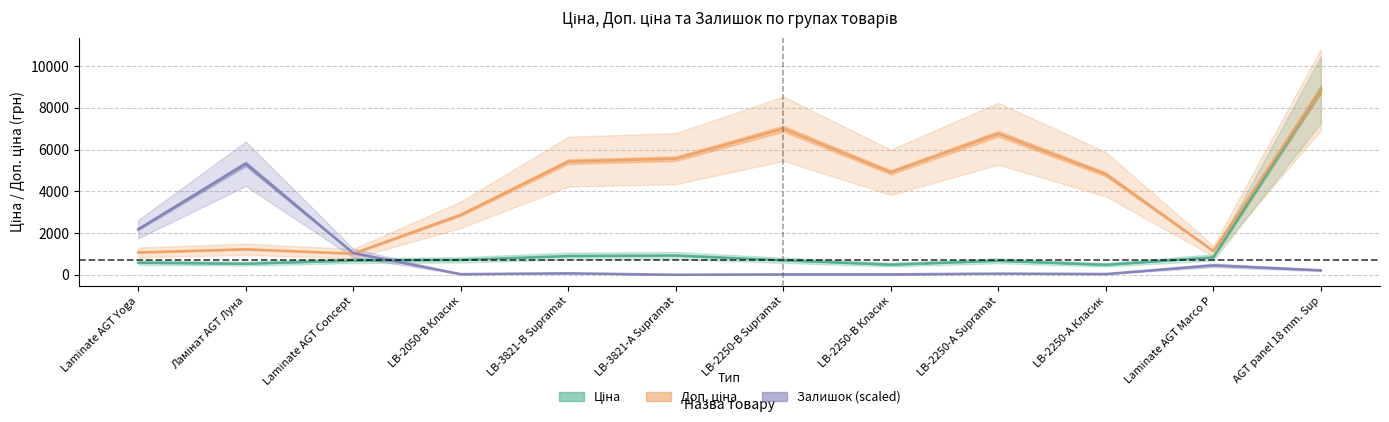

At how many categories does at least one series exceed 4236?

8